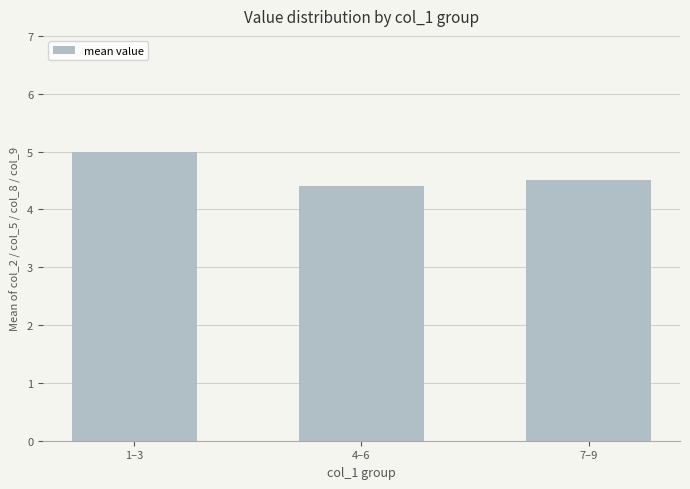

What is the sum of the values at 4–6 and 7–9?

8.9